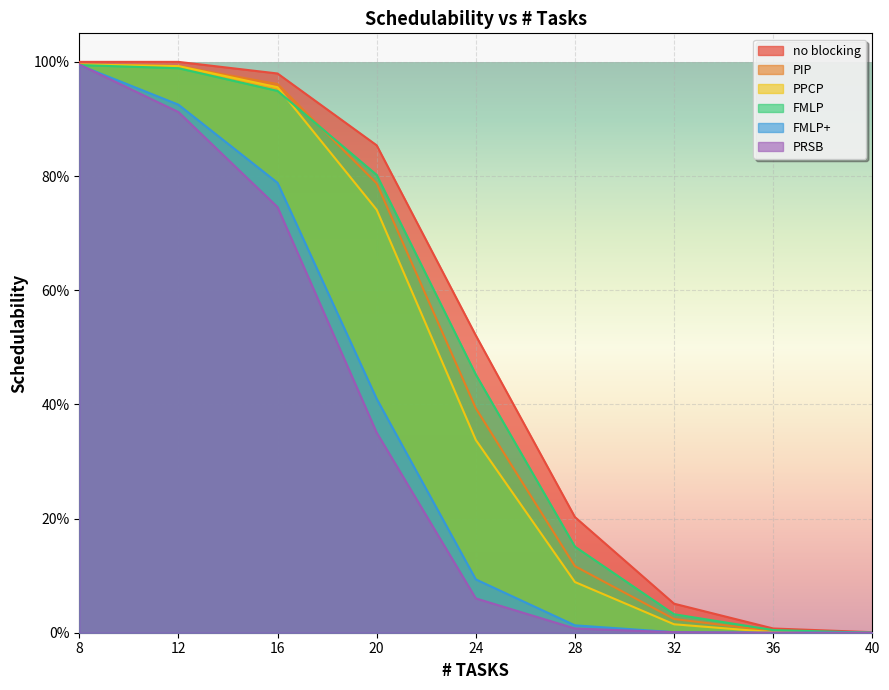

True or false: FMLP+ and no blocking intersect in this chart.

False